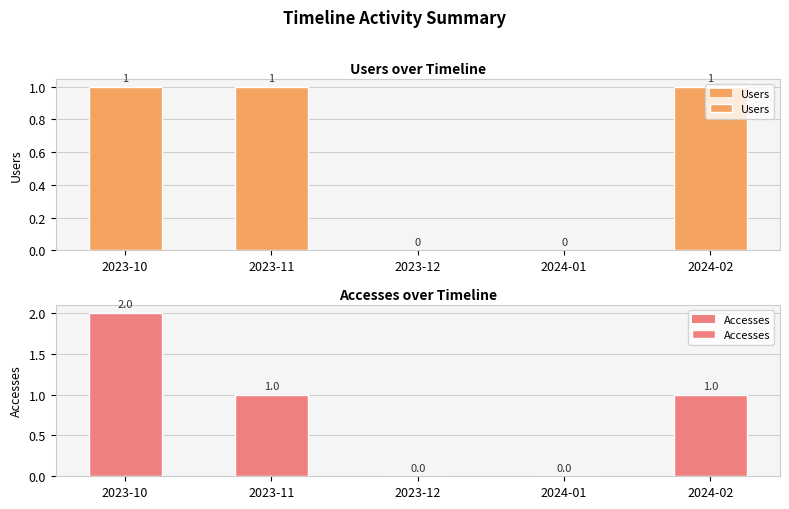

Which series has the largest range (max minus min)?

Accesses